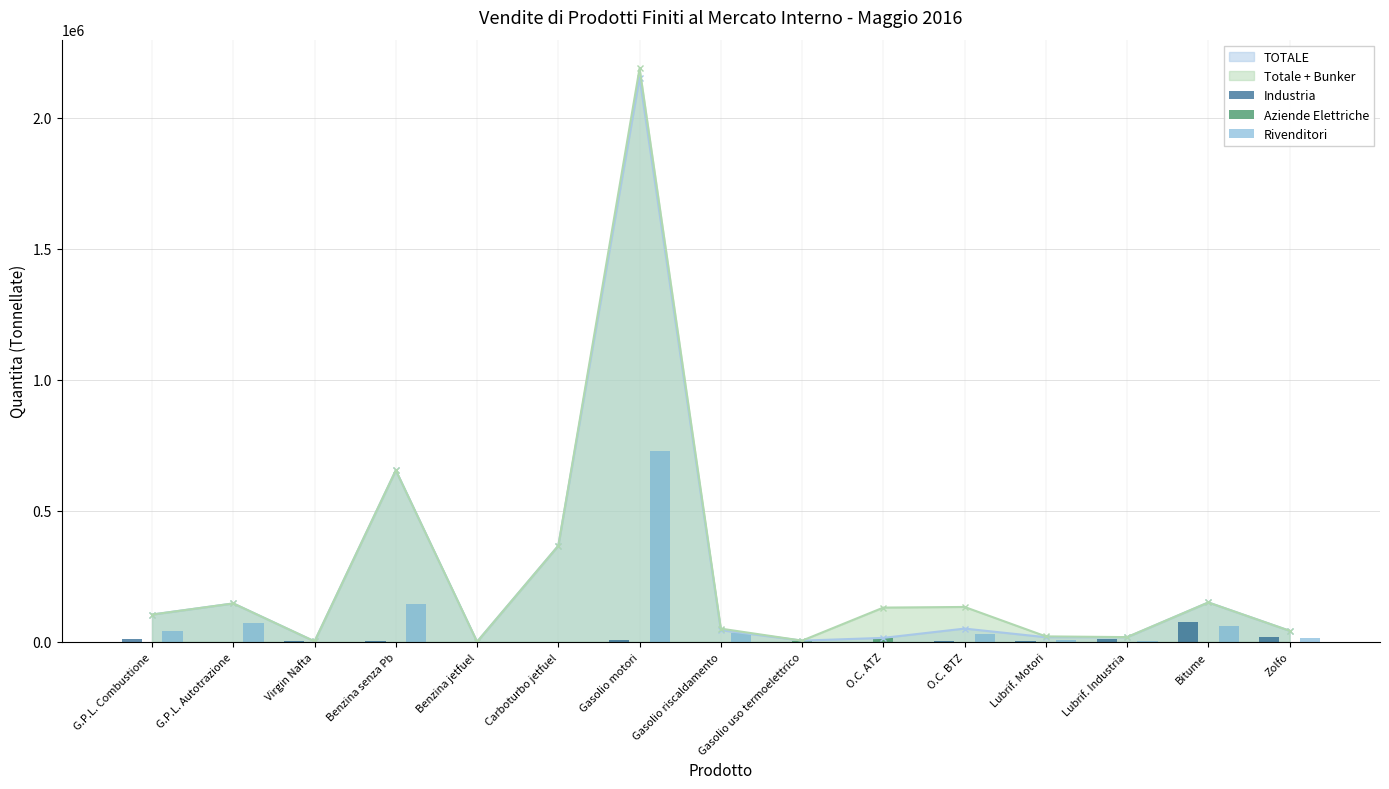

What is the value of the Rivenditori bar at the 4th from the left?

145467